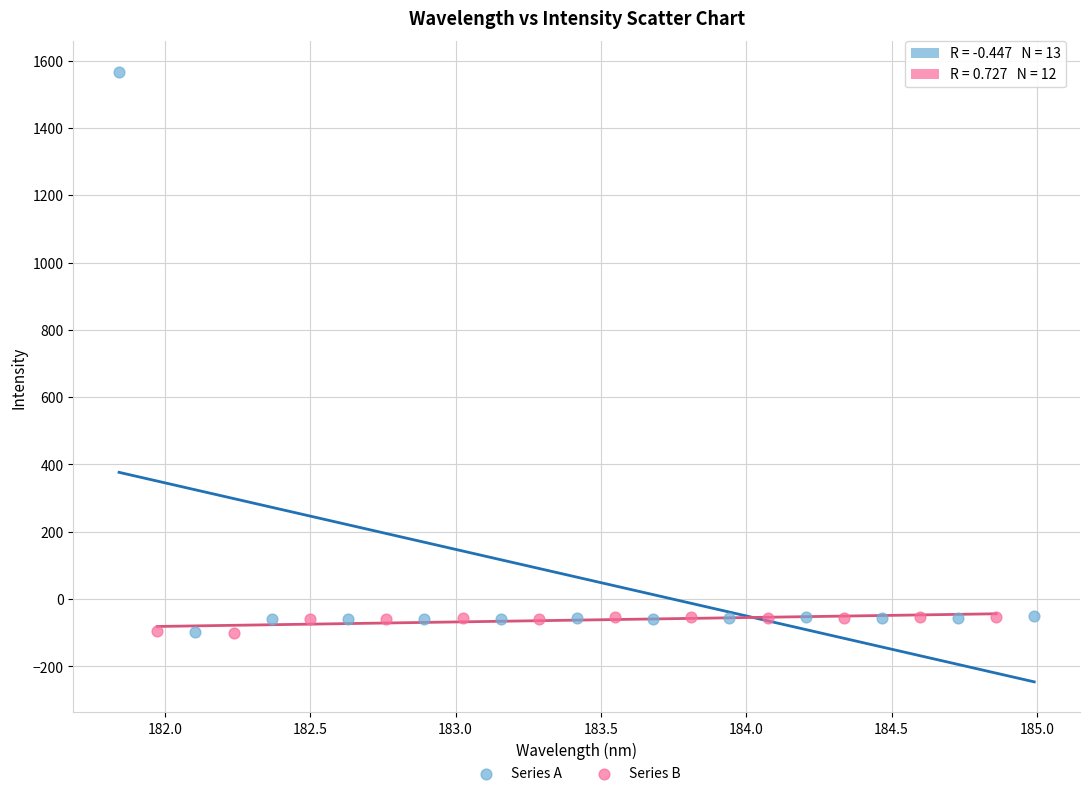

Which series reaches the maximum Y coordinate?

Series A